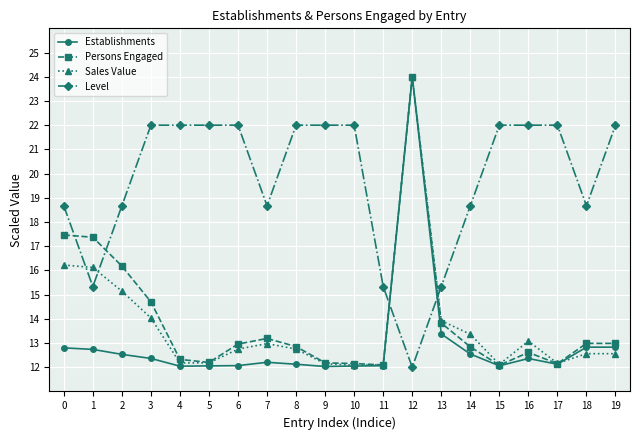

What is the average value of the Establishments series?

13.0